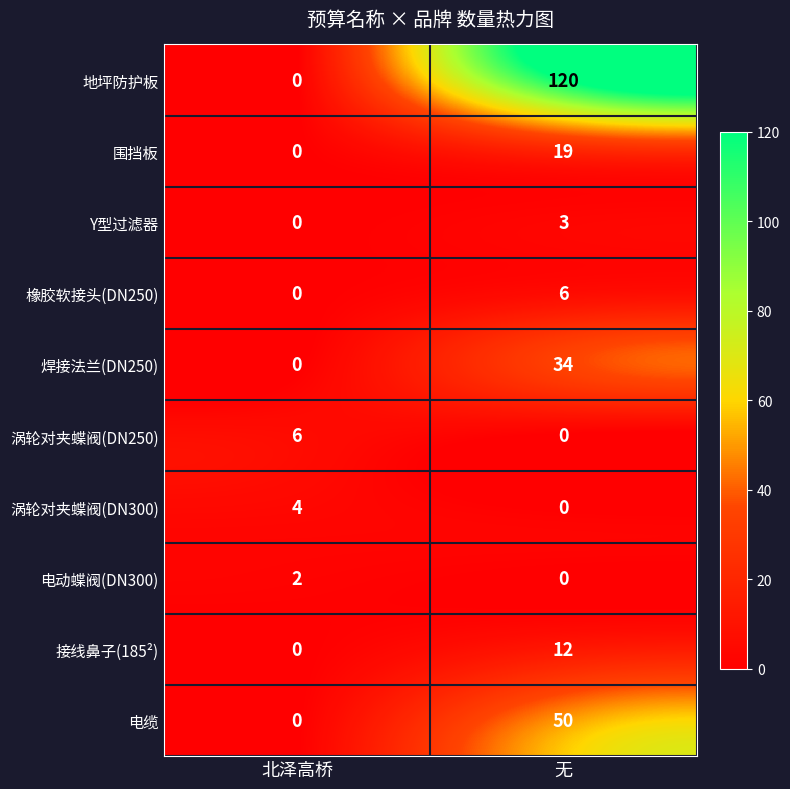

Which series has the widest spread of values?

地坪防护板